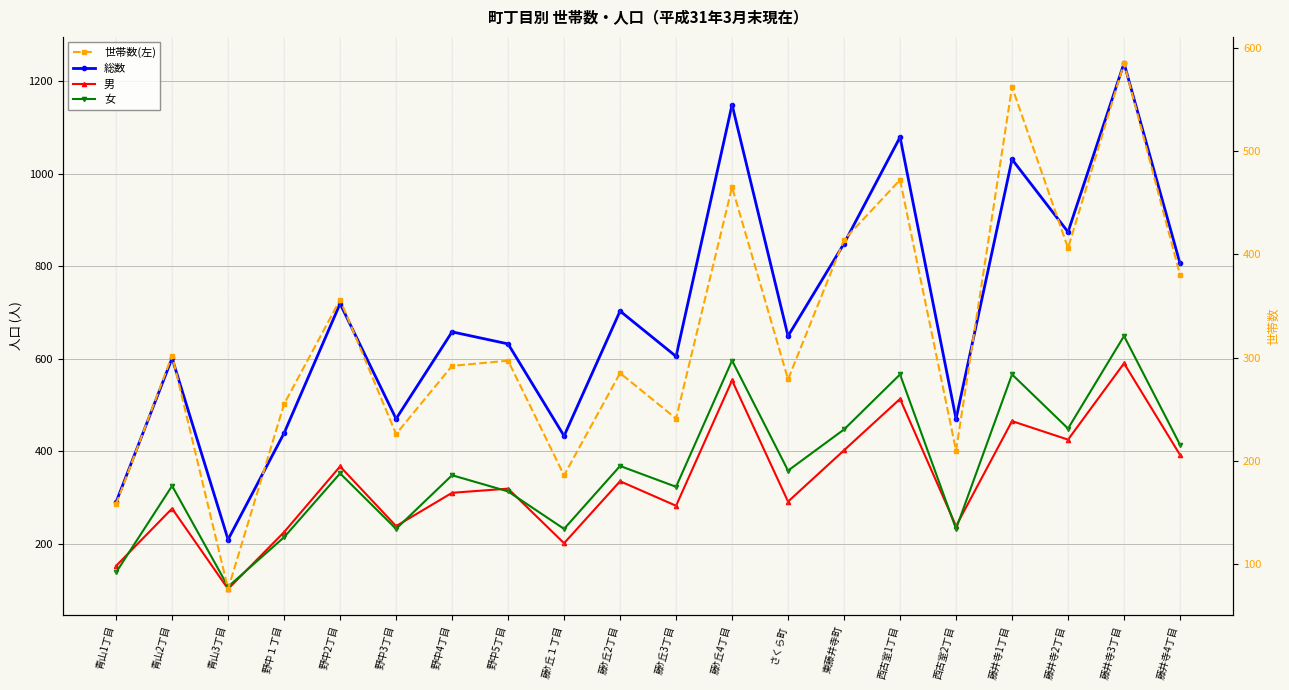

The value of 男 at 野中１丁目 is 51. True or false?

False